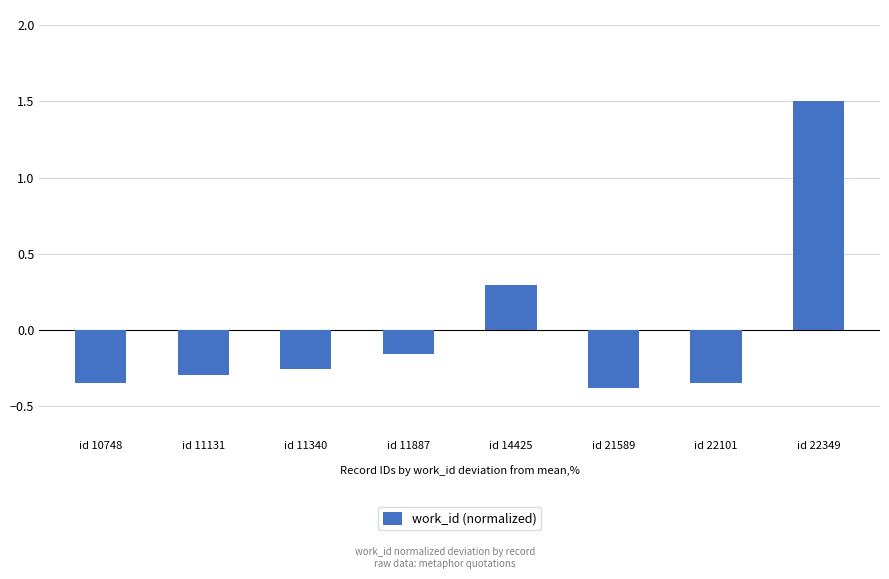

At which label does the data first exceed 0?

id 14425